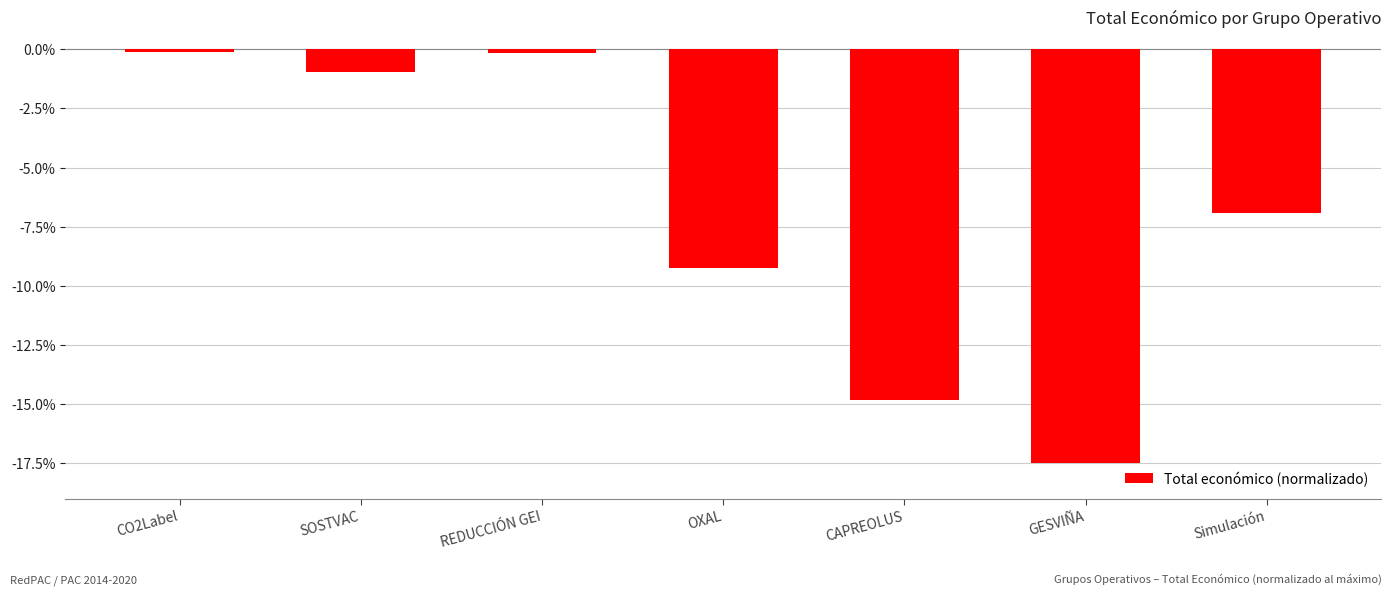

What is the value of the 4th bar from the left?

-9.3